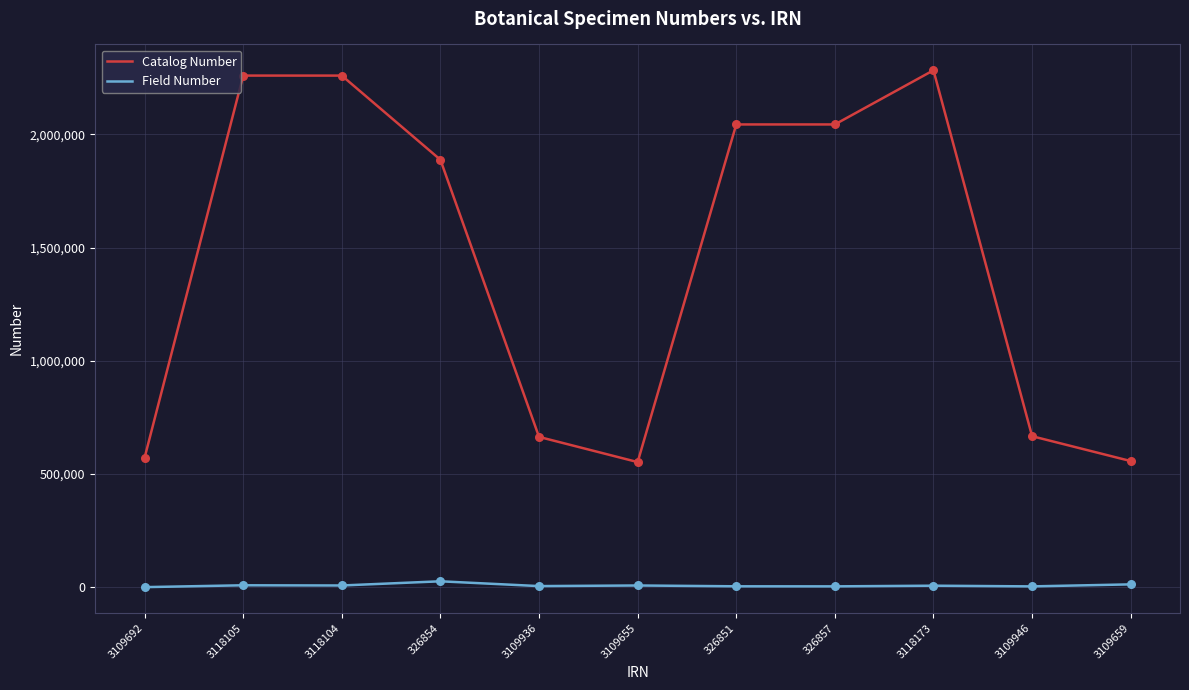

Which series has the largest total across all categories?

Catalog Number